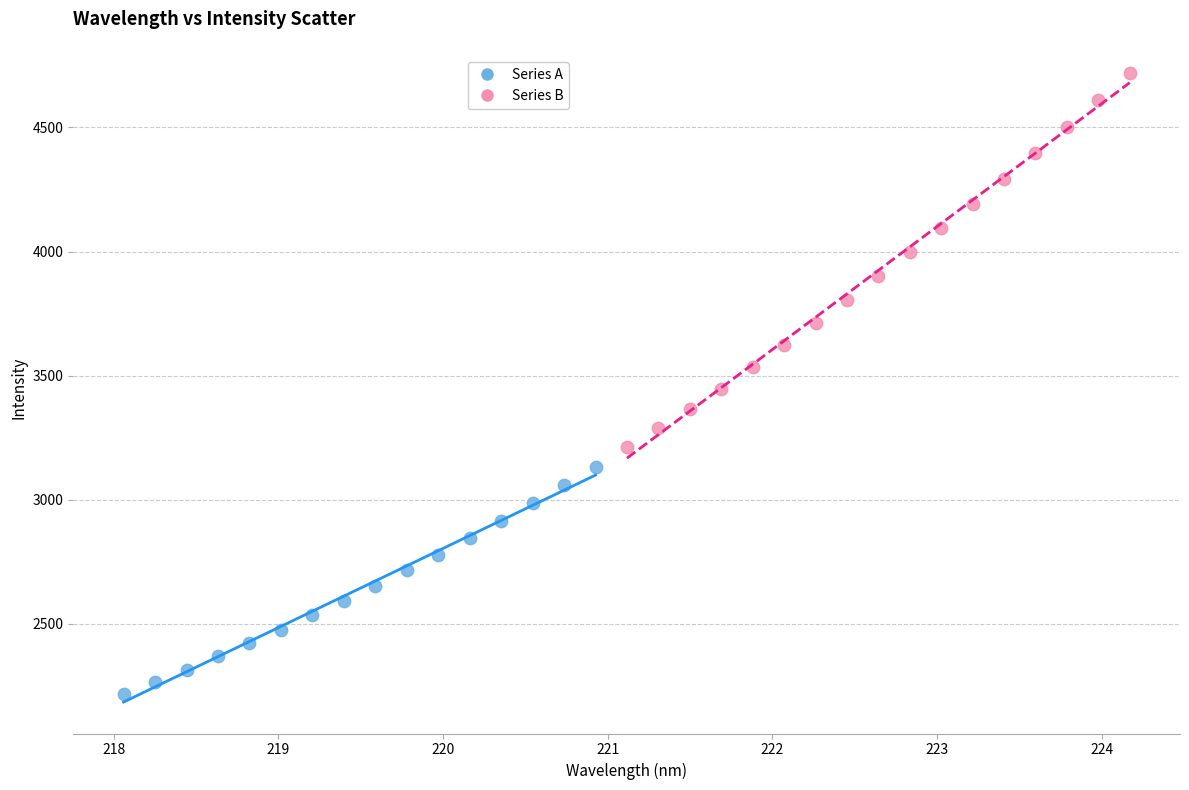

Which series has the largest Y range (max minus min)?

Series B